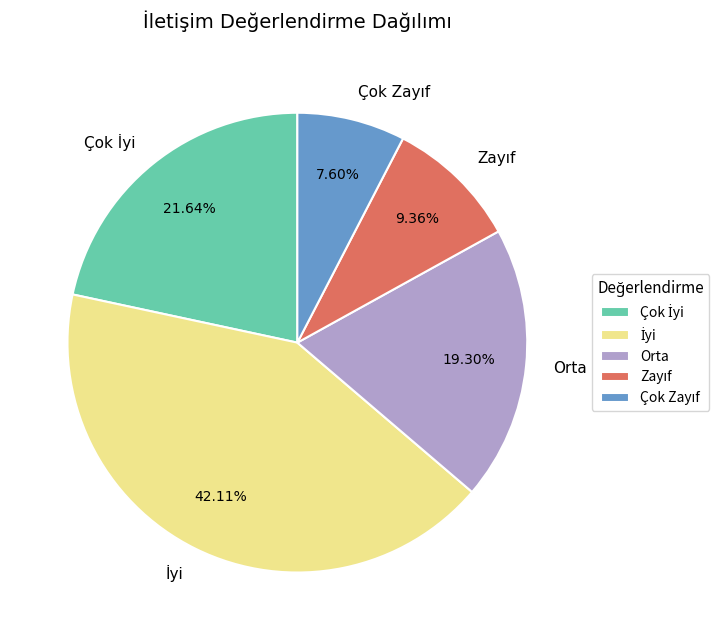

How many segments does this pie chart have?

5